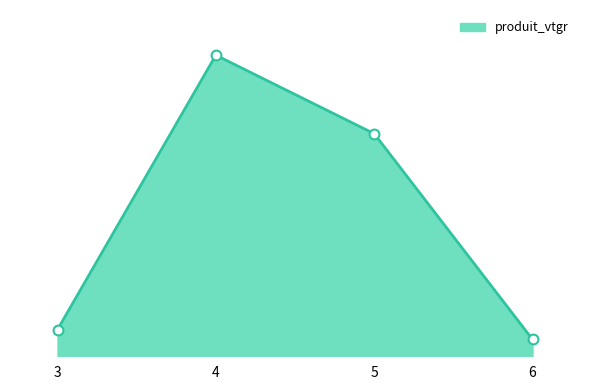

Does the chart have visible grid lines?

No